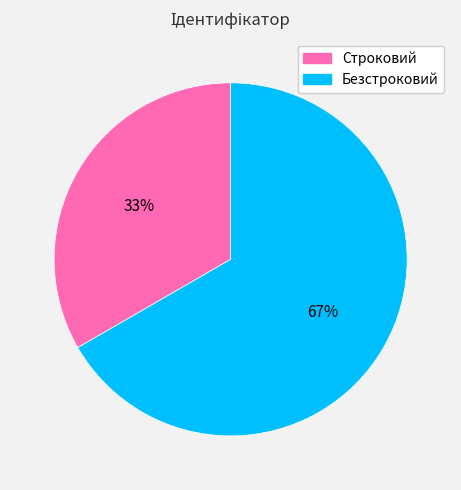

Combined, do Безстроковий and Строковий account for over 50%?

Yes